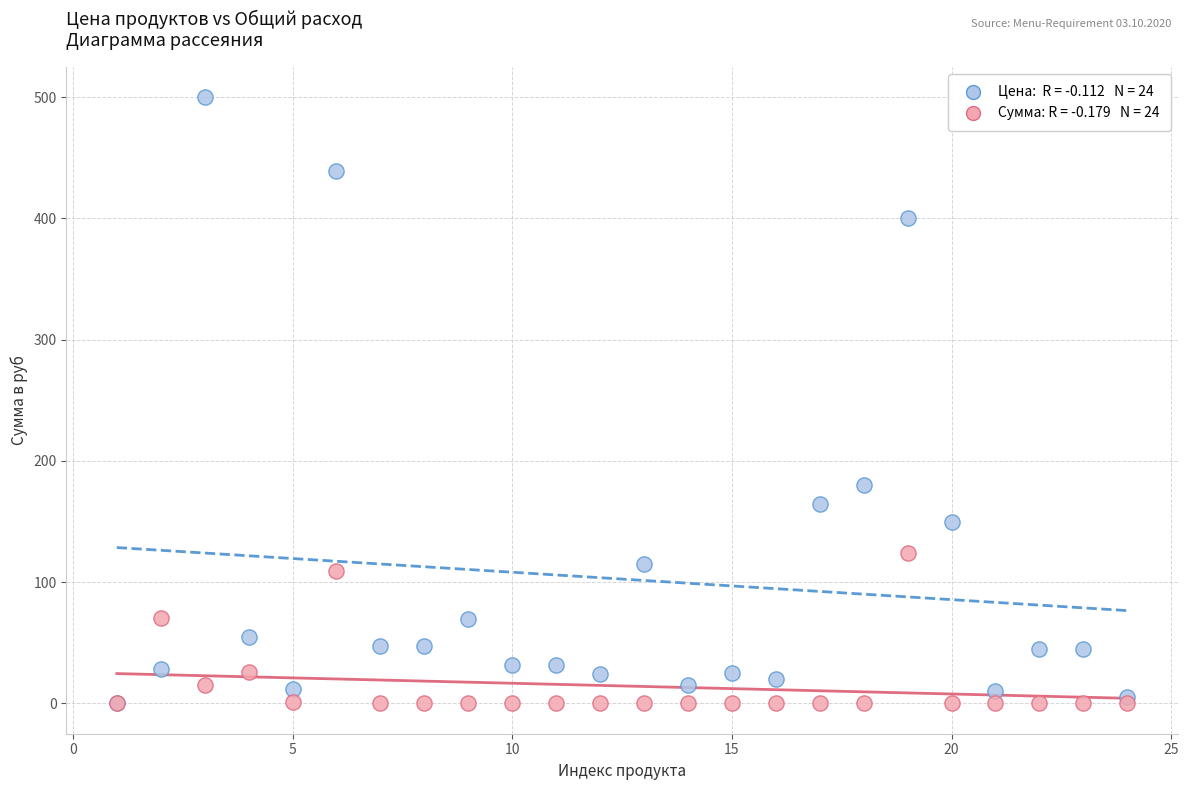

Across all series, what Y value is closest to 250?

180.0